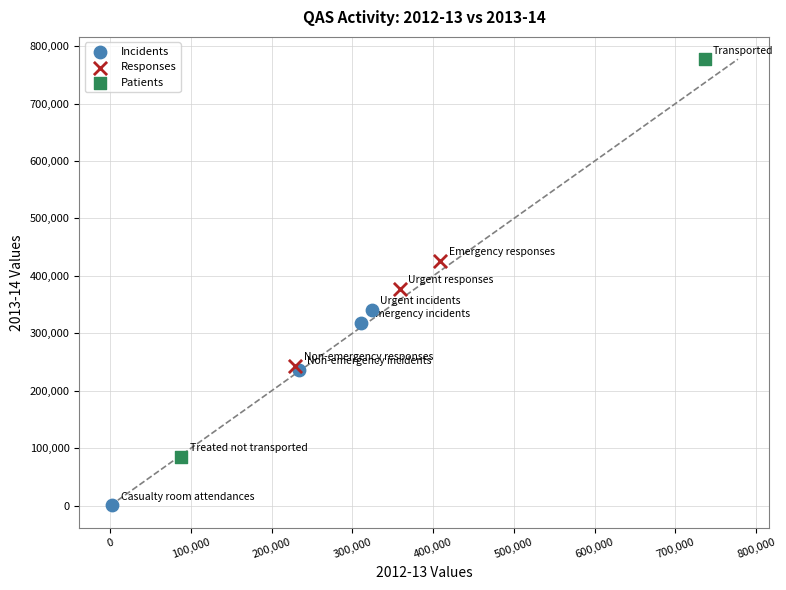

Which series has the widest spread of Y values?

Patients